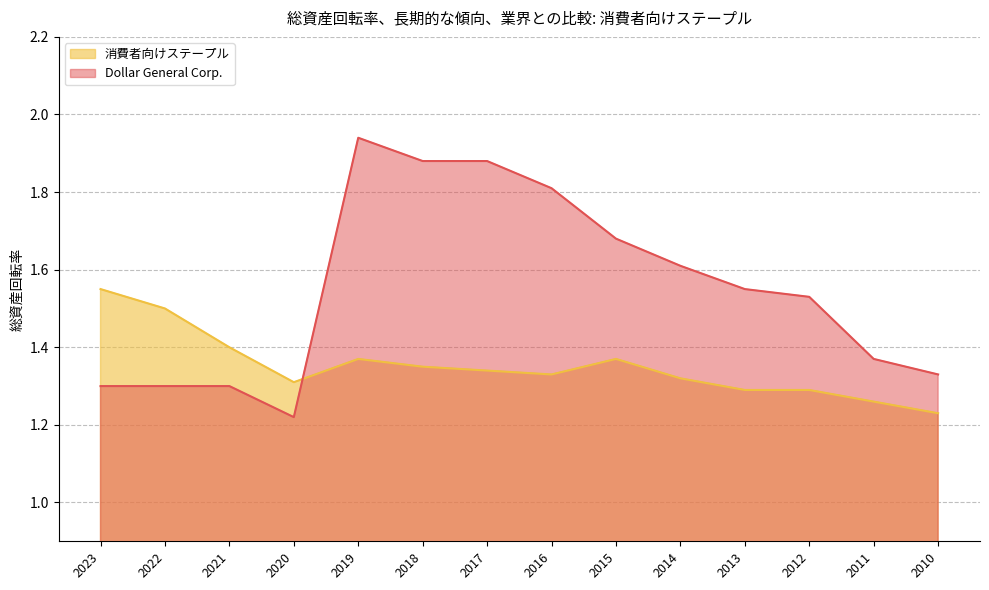

Which has a higher value, 2010 or 2019?

2019